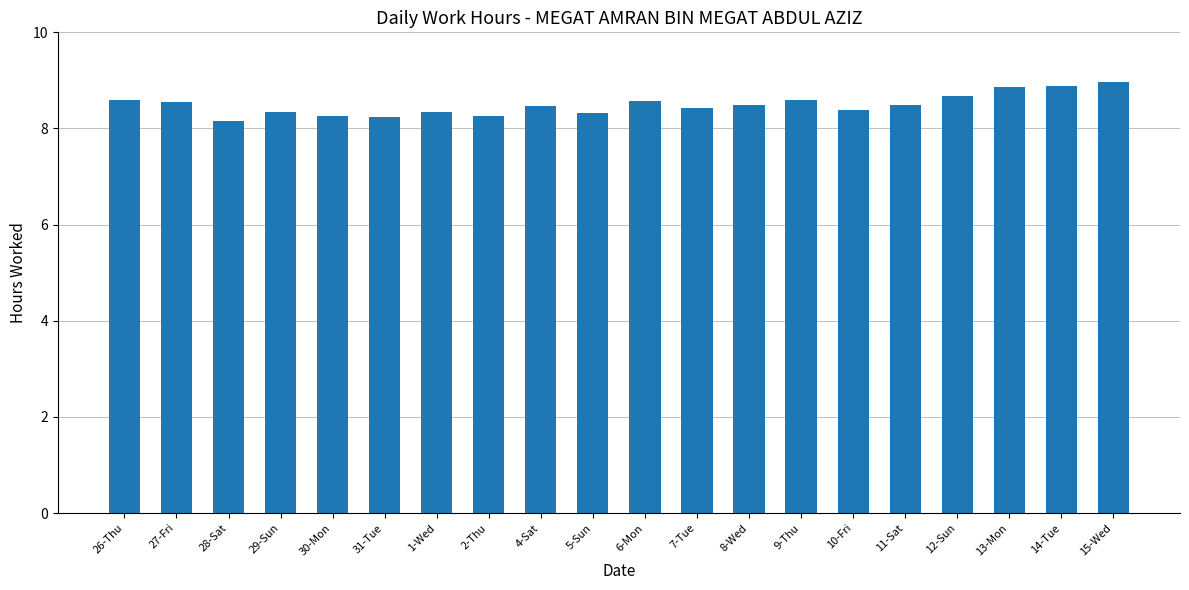

What is the greatest value displayed?

9.0